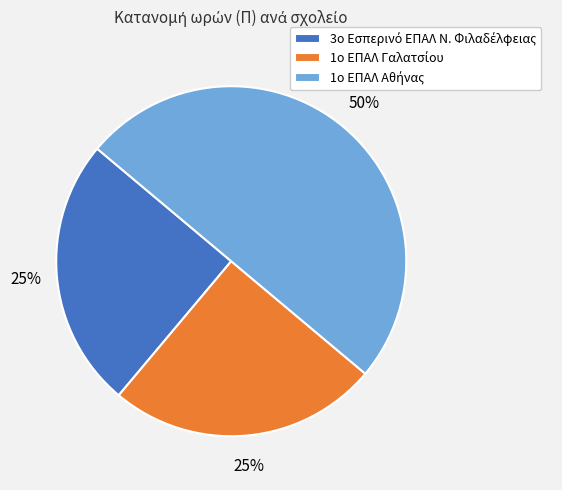

To the nearest percent, what is the average slice percentage?

33%